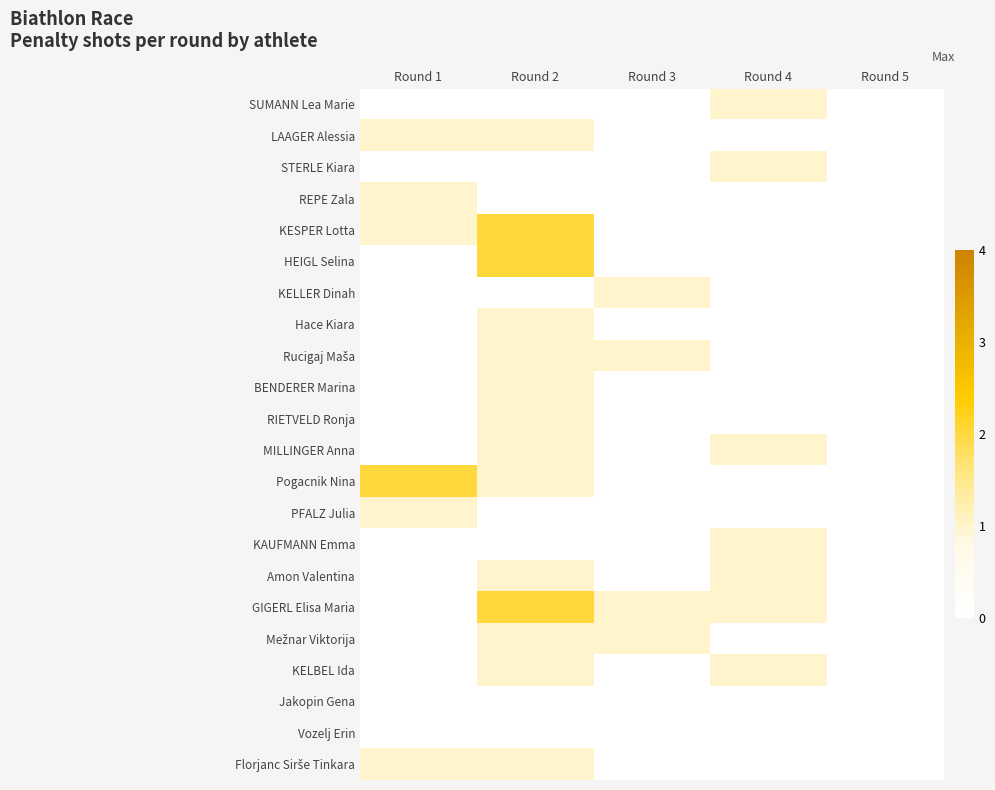

At which category is the sum across all series the highest?

Round 2